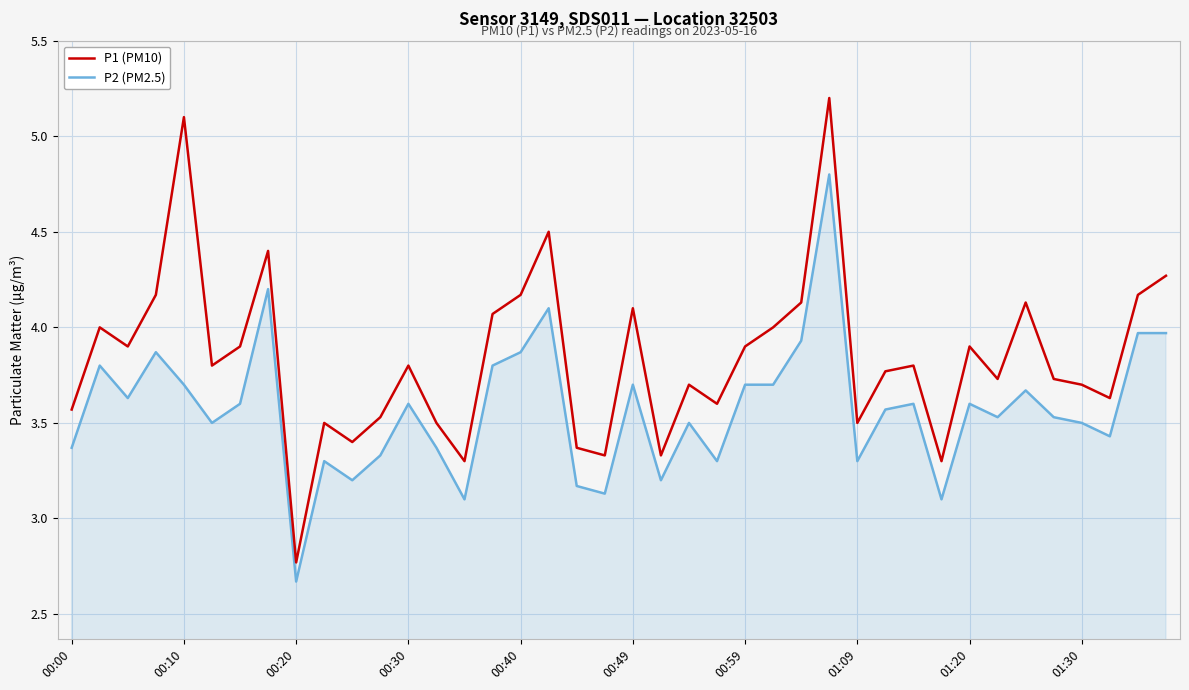

What is the greatest value displayed?

5.2